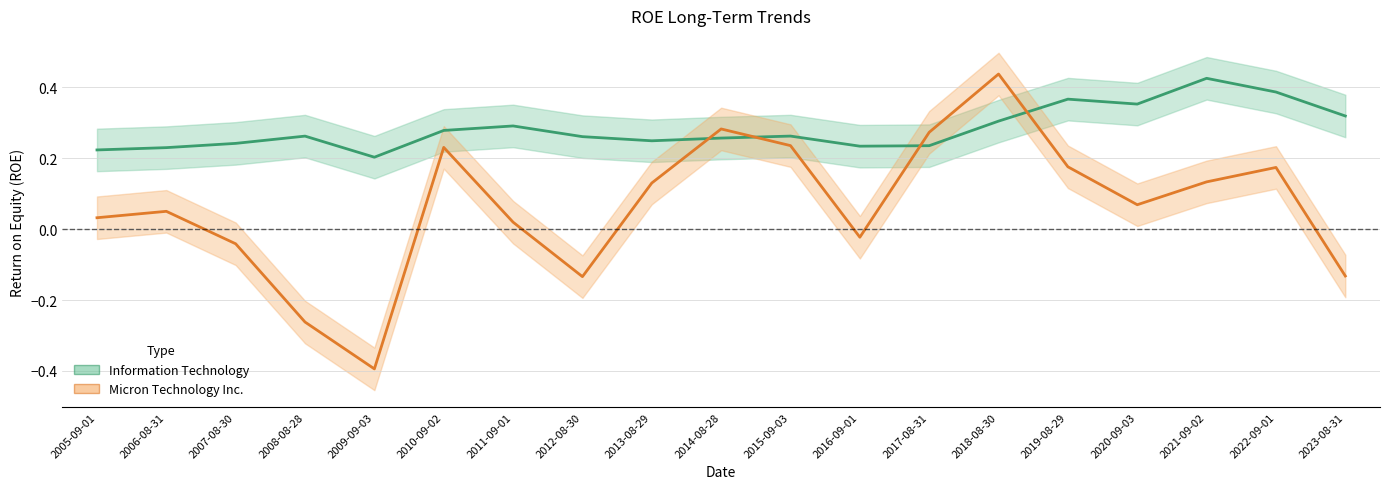

What are all the series names shown in the legend?

Information Technology, Micron Technology Inc.